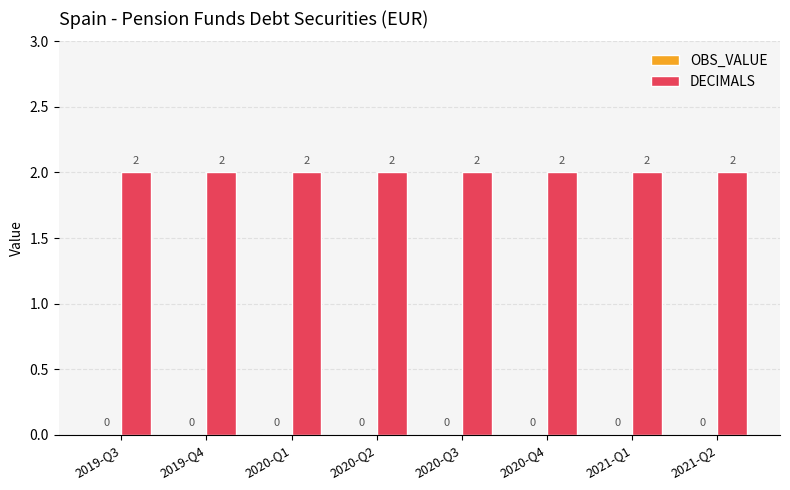

Reading left to right, list all the values displayed in this chart.

OBS_VALUE: 2019-Q3=0	2019-Q4=0	2020-Q1=0	2020-Q2=0	2020-Q3=0	2020-Q4=0	2021-Q1=0	2021-Q2=0
DECIMALS: 2019-Q3=2	2019-Q4=2	2020-Q1=2	2020-Q2=2	2020-Q3=2	2020-Q4=2	2021-Q1=2	2021-Q2=2